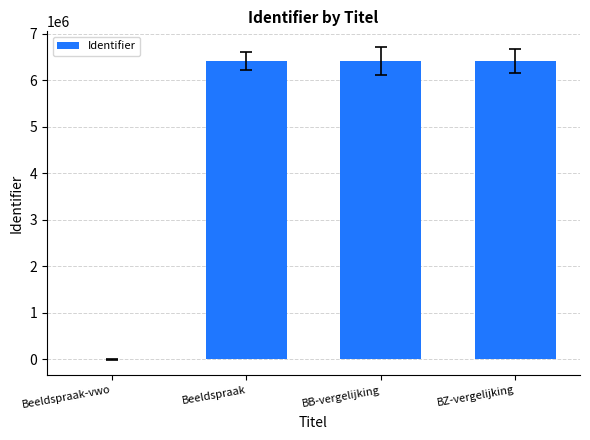

What is the sum of all values?

19241129